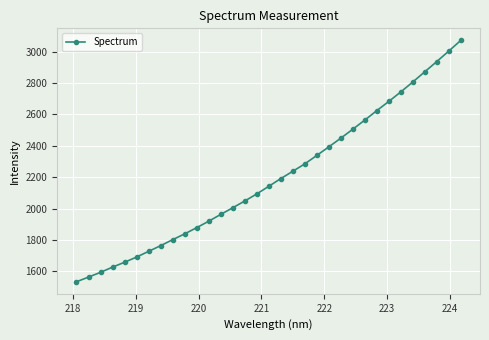

How many categories are shown in the chart?

33